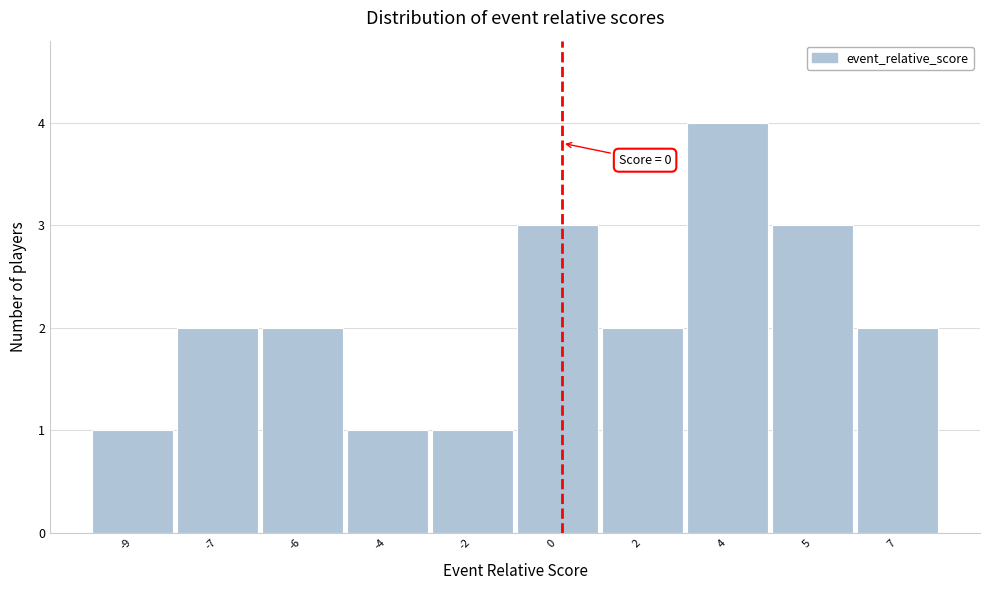

Reading right to left, what are all the values shown in this chart?

7=2	5=3	4=4	2=2	0=3	-2=1	-4=1	-6=2	-7=2	-9=1